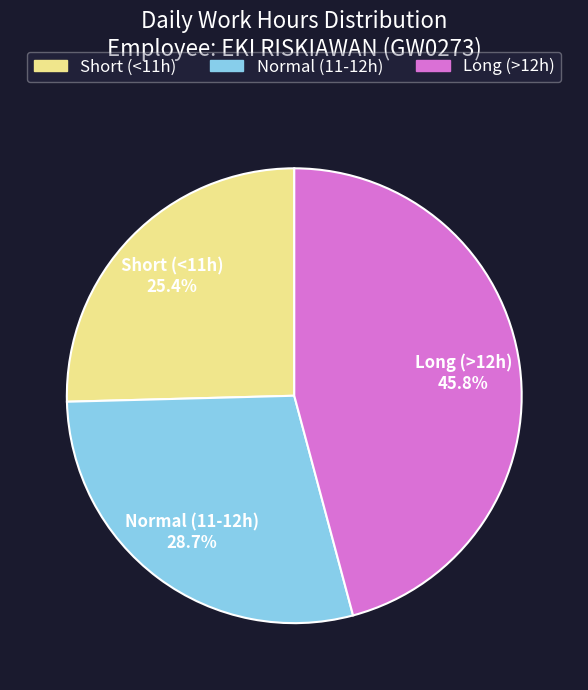

Is there a majority slice in this chart?

No